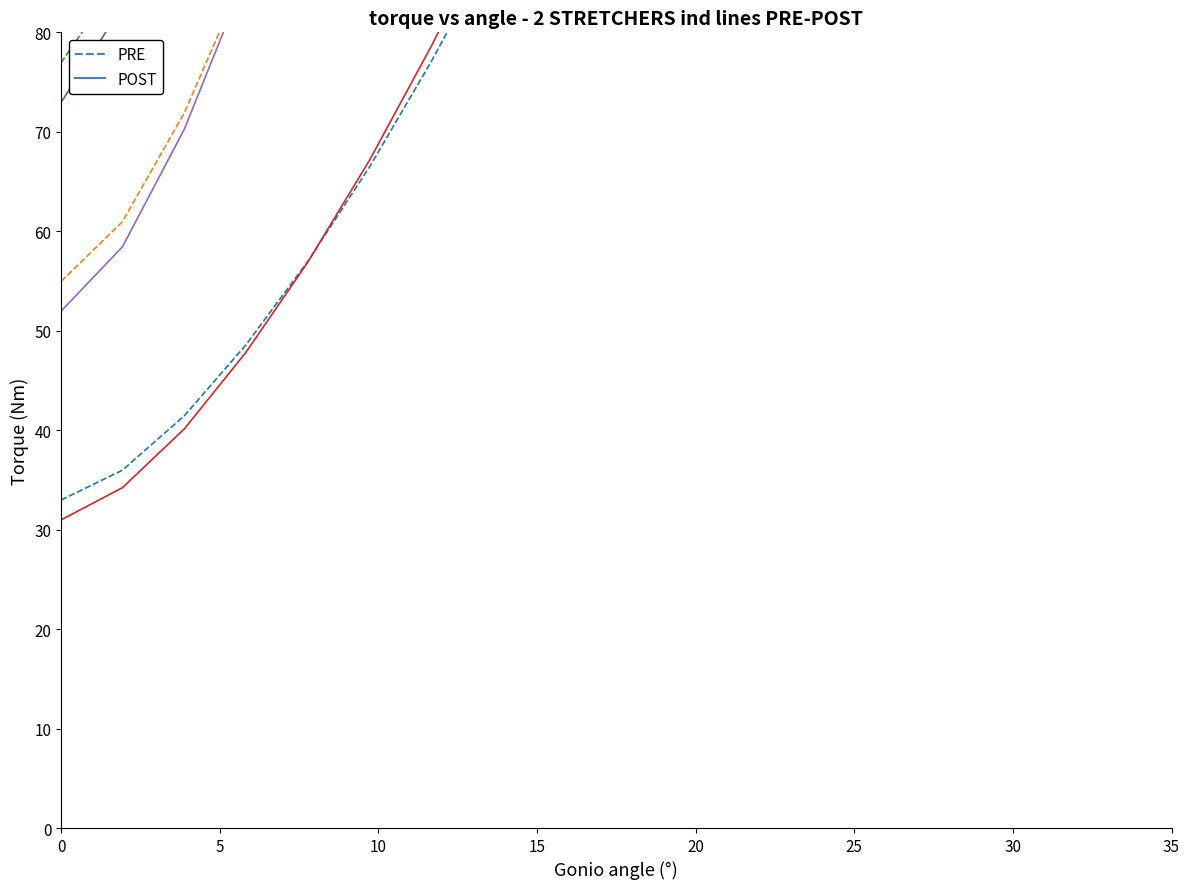

Does the chart display data point markers on the line(s)?

No